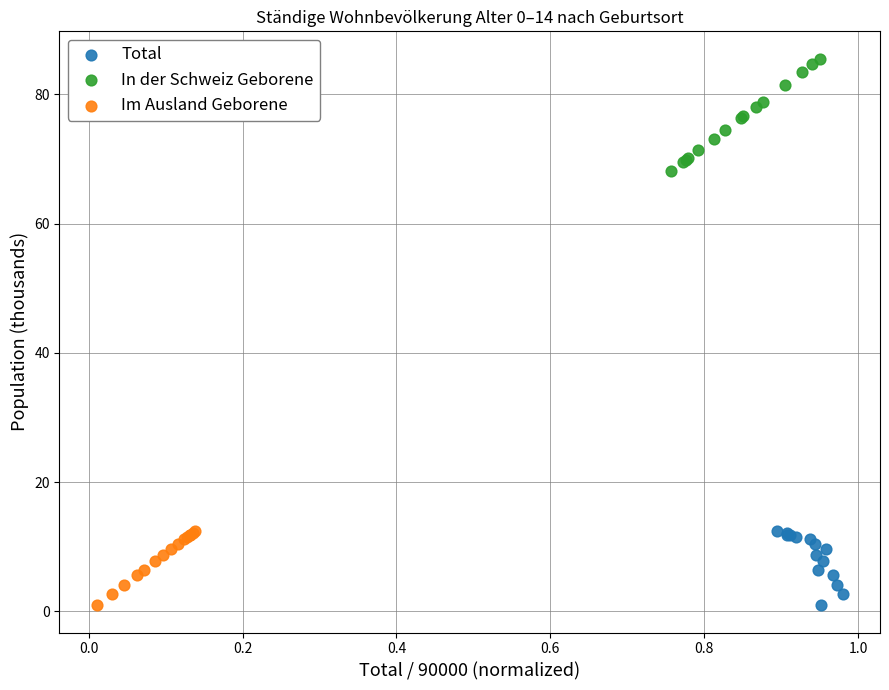

Which series reaches the maximum Y coordinate?

In der Schweiz Geborene